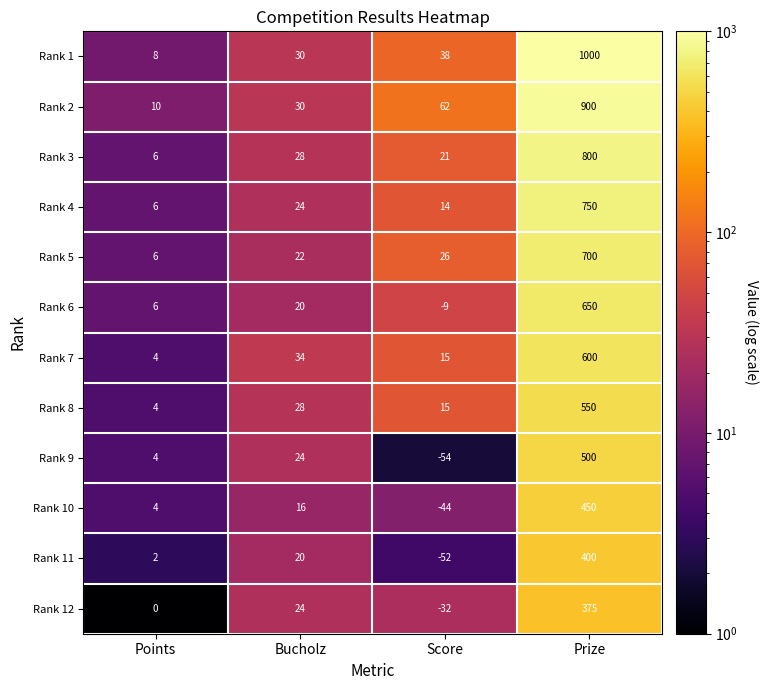

How many categories are shown in the chart?

4